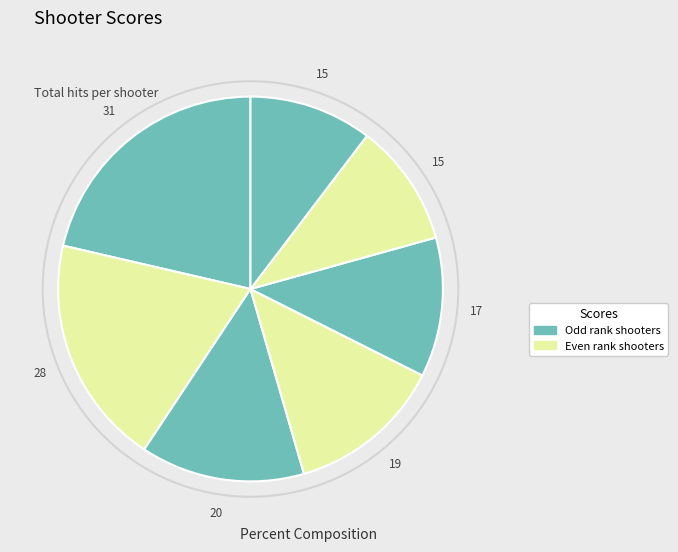

How many slices are in this pie chart?

7